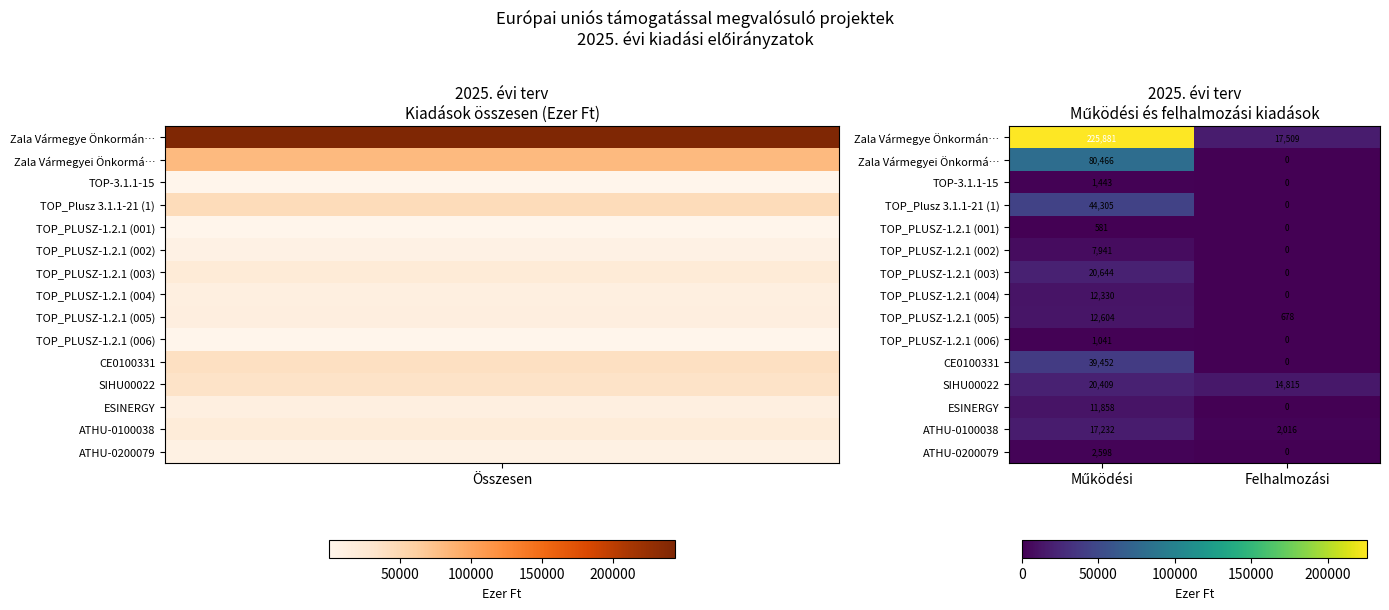

What is the maximum value shown in the chart?

225881